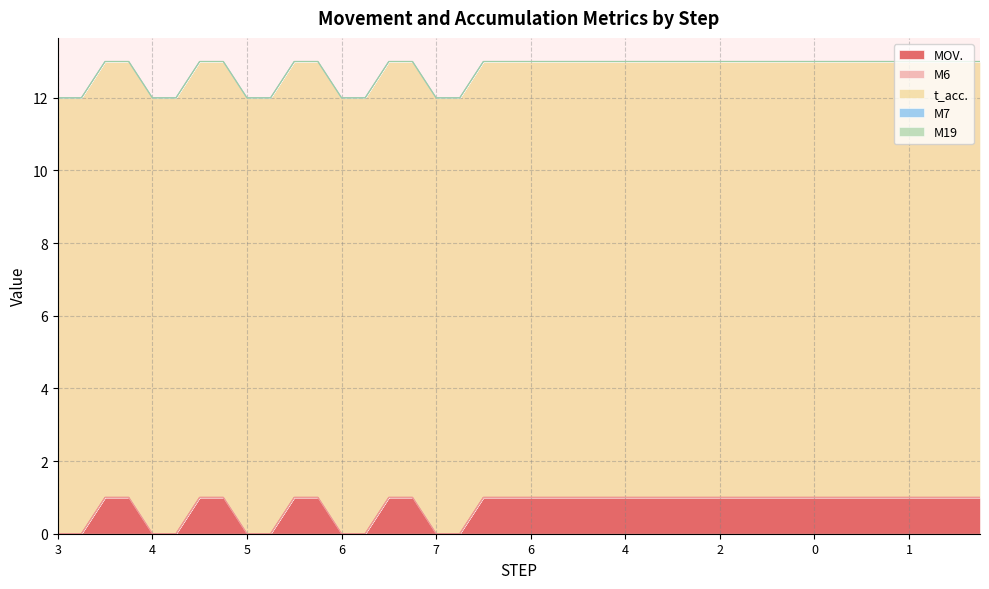

Which series changed the most between 4 and 5?

MOV.